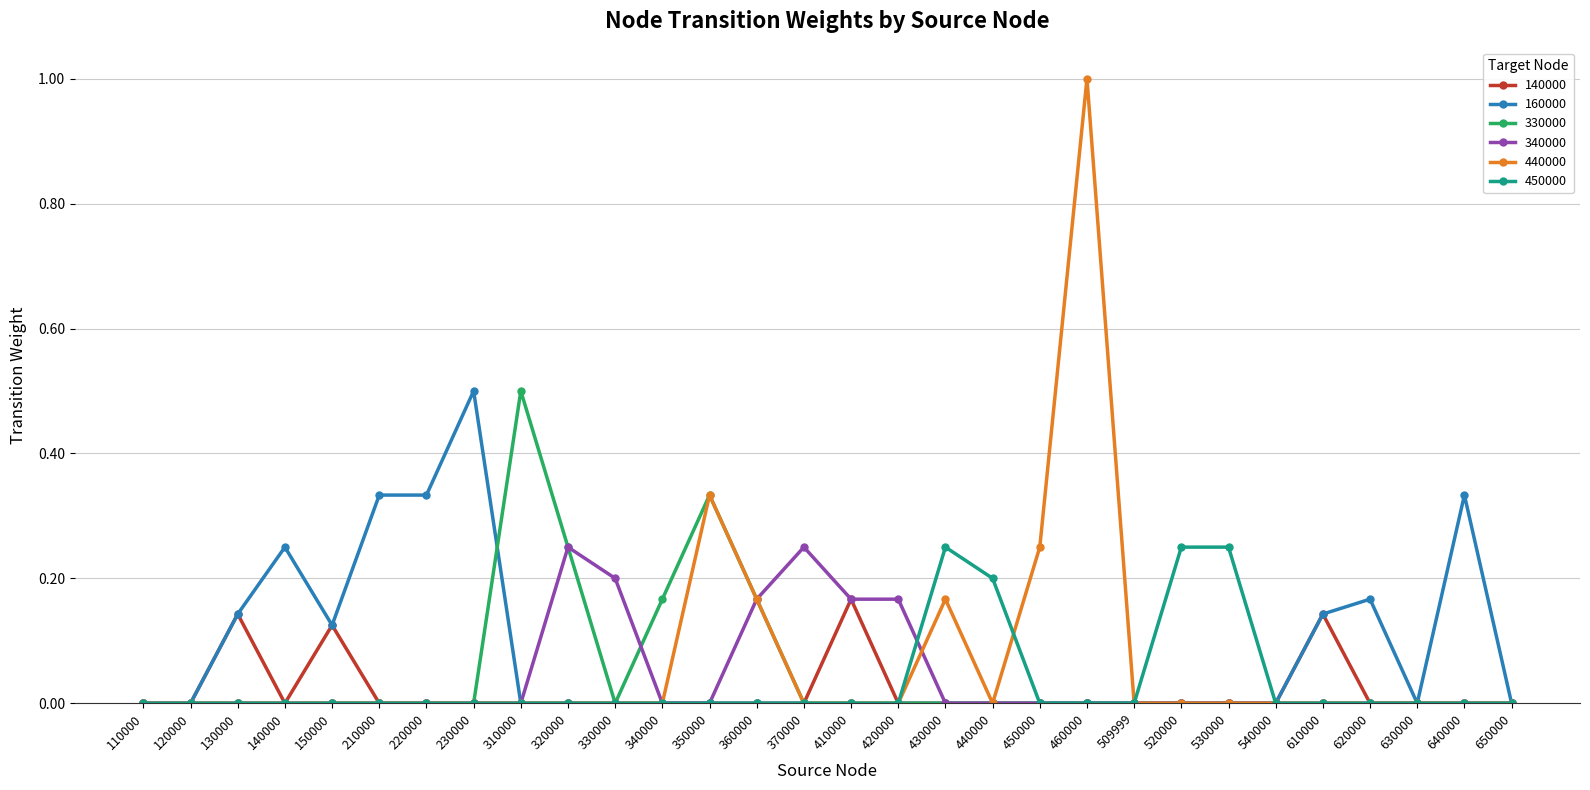

What is the highest value of the 160000 series?

0.5